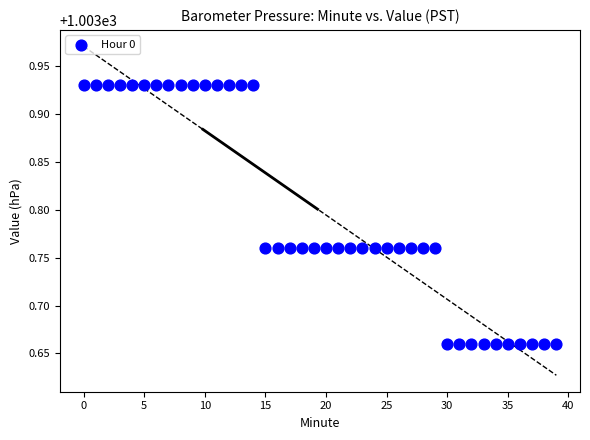

How many data points are displayed?

40